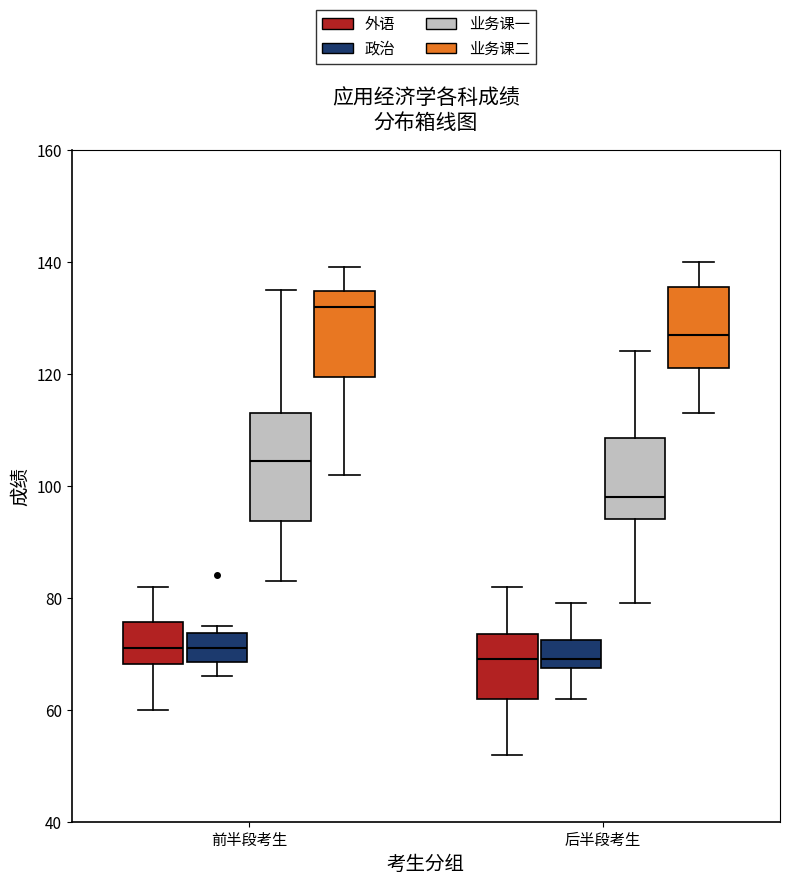

Reading left to right, transcribe this box plot: for each box, give where its median line is, the range the box spans, and where its two whiskers end, as read against the y-axis. The values are not printed on the chart, so give them approximately, as read against the axis.

前半段考生 (外语): median 72, box 68 to 76, whiskers 60 to 82
前半段考生 (政治): median 72, box 68 to 74, whiskers 66 to 76
前半段考生 (业务课一): median 104, box 94 to 114, whiskers 84 to 136
前半段考生 (业务课二): median 132, box 120 to 134, whiskers 102 to 140
后半段考生 (外语): median 70, box 62 to 74, whiskers 52 to 82
后半段考生 (政治): median 70, box 68 to 72, whiskers 62 to 80
后半段考生 (业务课一): median 98, box 94 to 108, whiskers 80 to 124
后半段考生 (业务课二): median 128, box 122 to 136, whiskers 114 to 140